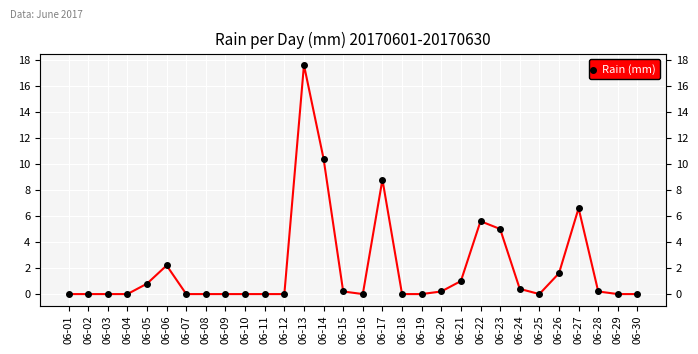

Reading right to left, extract all data points from this chart.

06-30=0.0	06-29=0.0	06-28=0.2	06-27=6.6	06-26=1.6	06-25=0.0	06-24=0.4	06-23=5.0	06-22=5.6	06-21=1.0	06-20=0.2	06-19=0.0	06-18=0.0	06-17=8.8	06-16=0.0	06-15=0.2	06-14=10.4	06-13=17.6	06-12=0.0	06-11=0.0	06-10=0.0	06-09=0.0	06-08=0.0	06-07=0.0	06-06=2.2	06-05=0.8	06-04=0.0	06-03=0.0	06-02=0.0	06-01=0.0